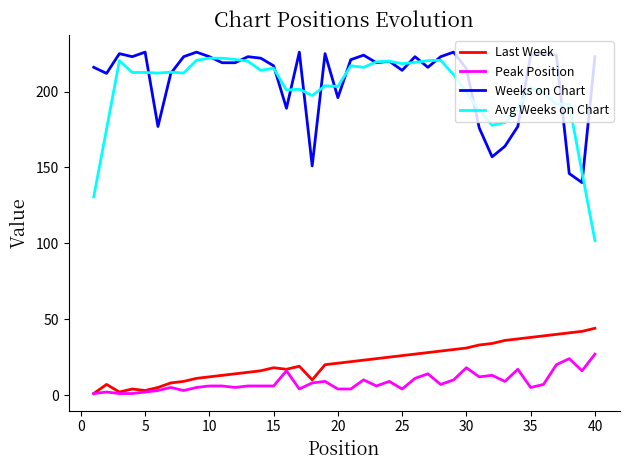

True or false: Last Week and Weeks on Chart cross at least once.

False